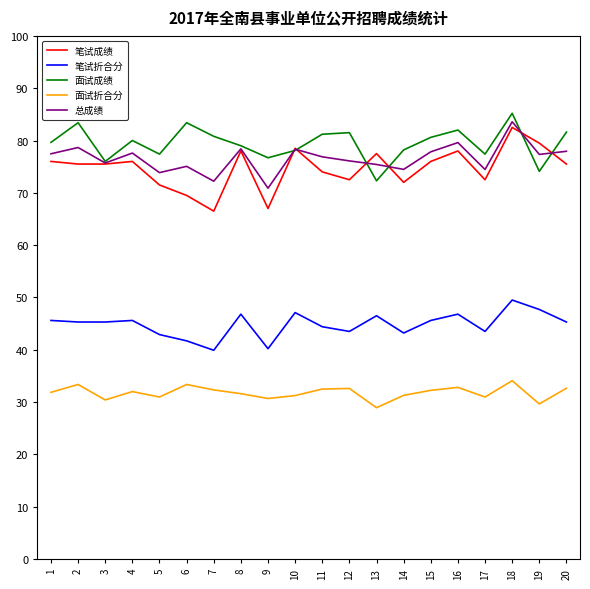

What is the minimum value for 面试折合分?

28.9